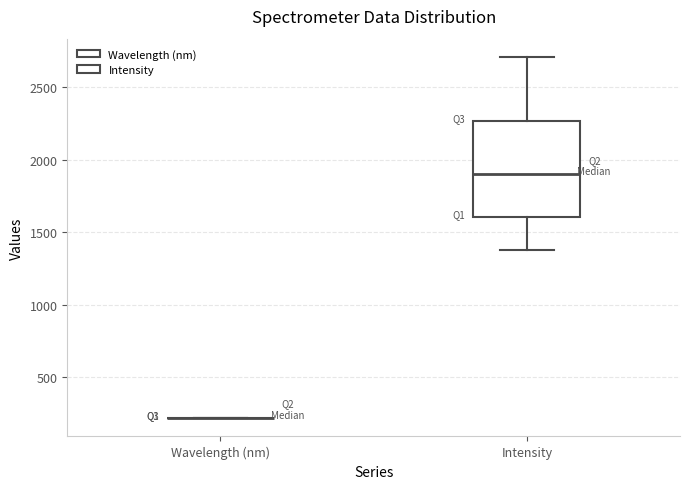

Reading left to right, transcribe this box plot: for each box, give where its median line is, the range the box spans, and where its two whiskers end, as read against the y-axis. The values are not printed on the chart, so give them approximately, as read against the axis.

Wavelength (nm): box collapsed to a line at 200, whiskers 200 to 200
Intensity: median 1900, box 1600 to 2250, whiskers 1400 to 2700